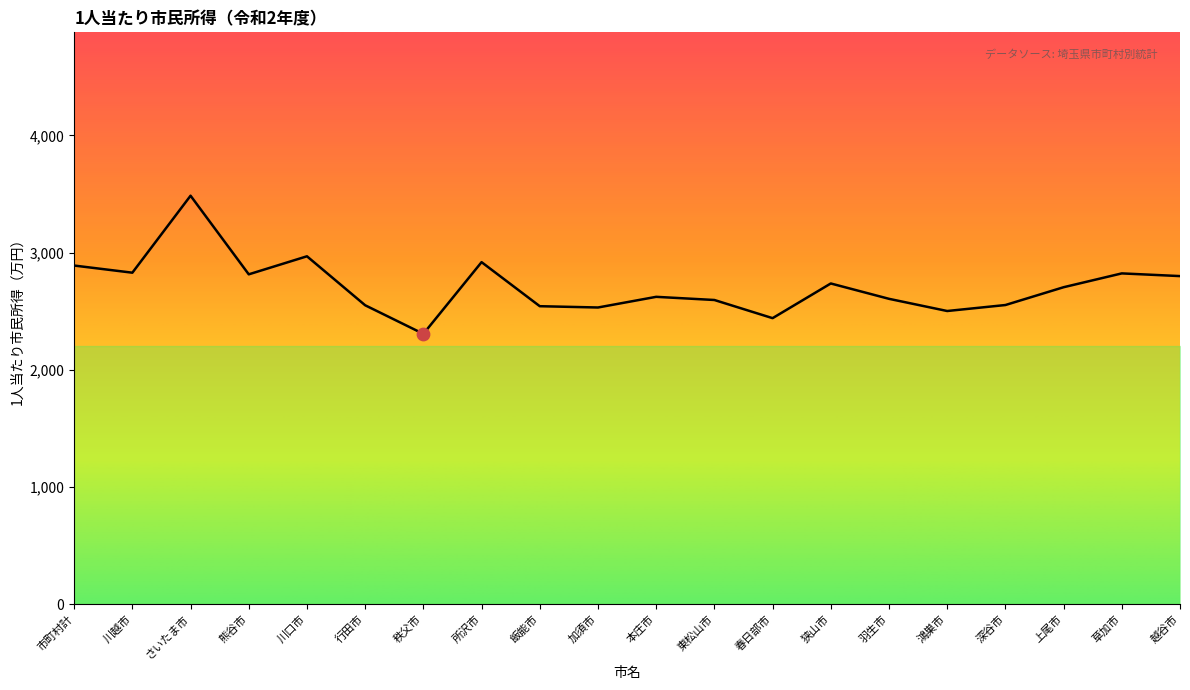

Between 所沢市 and 上尾市, which is larger?

所沢市